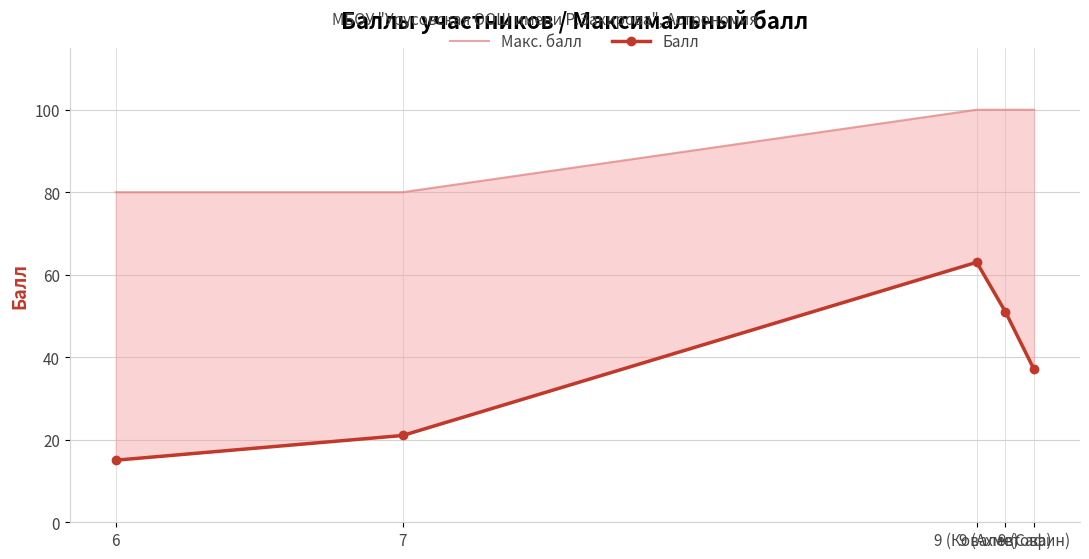

At which label is Балл closest to 39?

9 (Сафин)